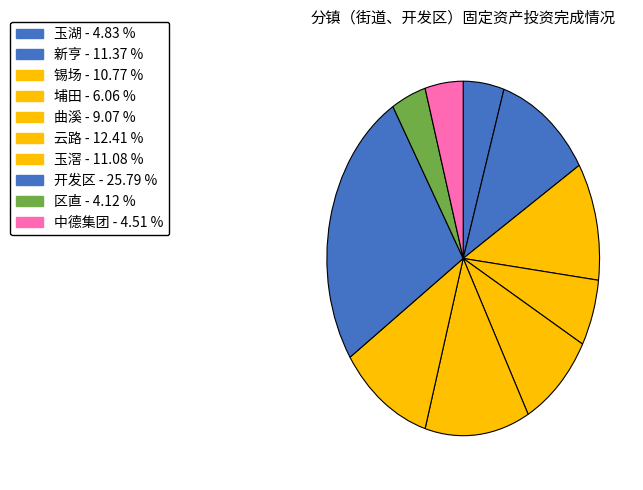

How many segments does this pie chart have?

10